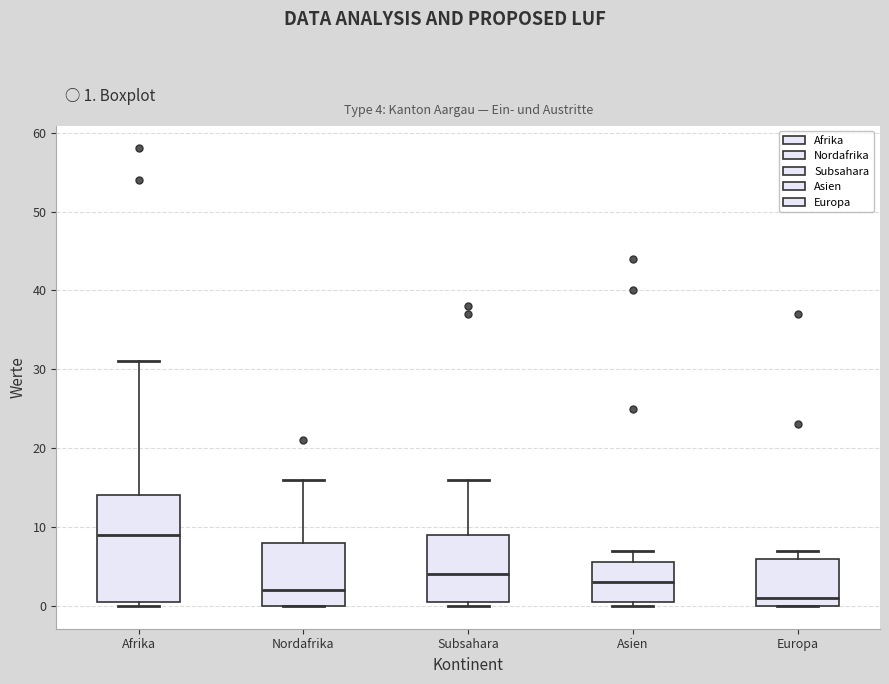

Comparing the boxes themselves (not the whiskers), which one is the tallest?

Afrika